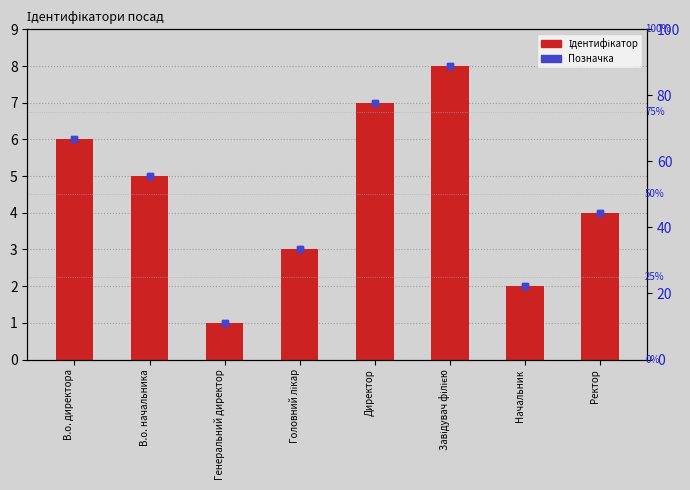

Are the bars grouped side by side (vs. stacked)?

Yes